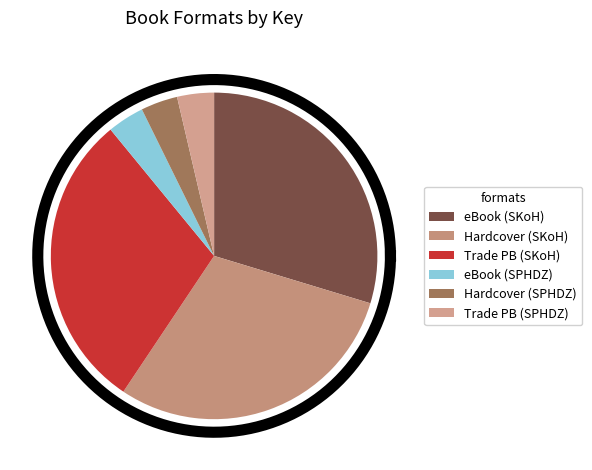

Which slice is the smallest?

eBook (SPHDZ Book #1!)